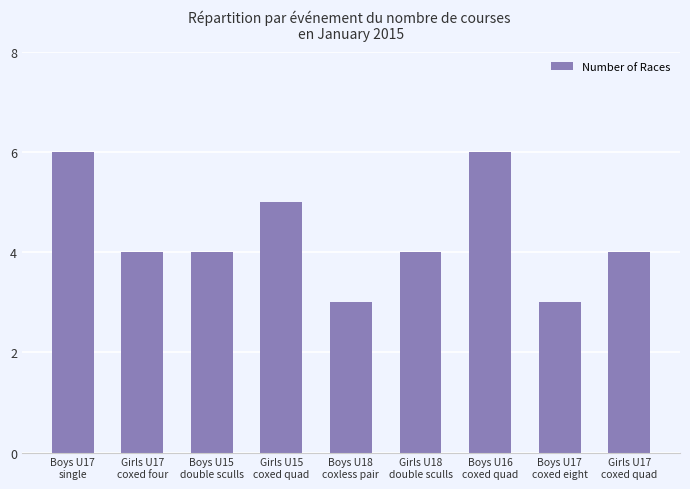

What is the value of the 1st bar from the left?

6